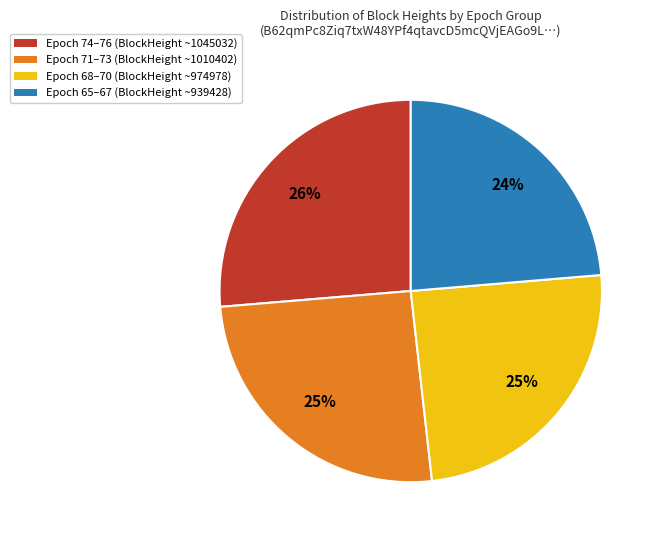

Is there a majority slice in this chart?

No